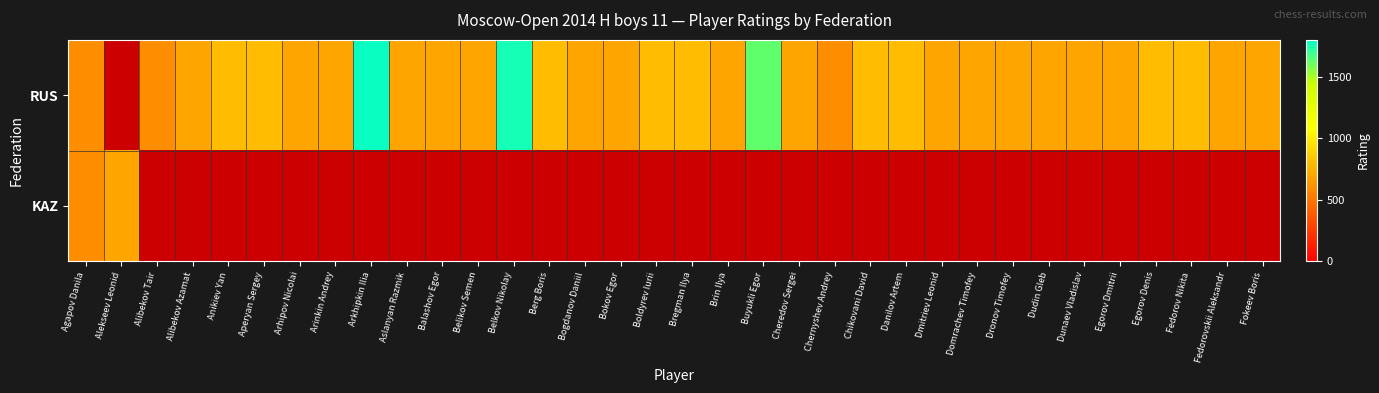

Between Belkov Nikolay and Fedorovskii Aleksandr, which series saw the biggest shift?

RUS